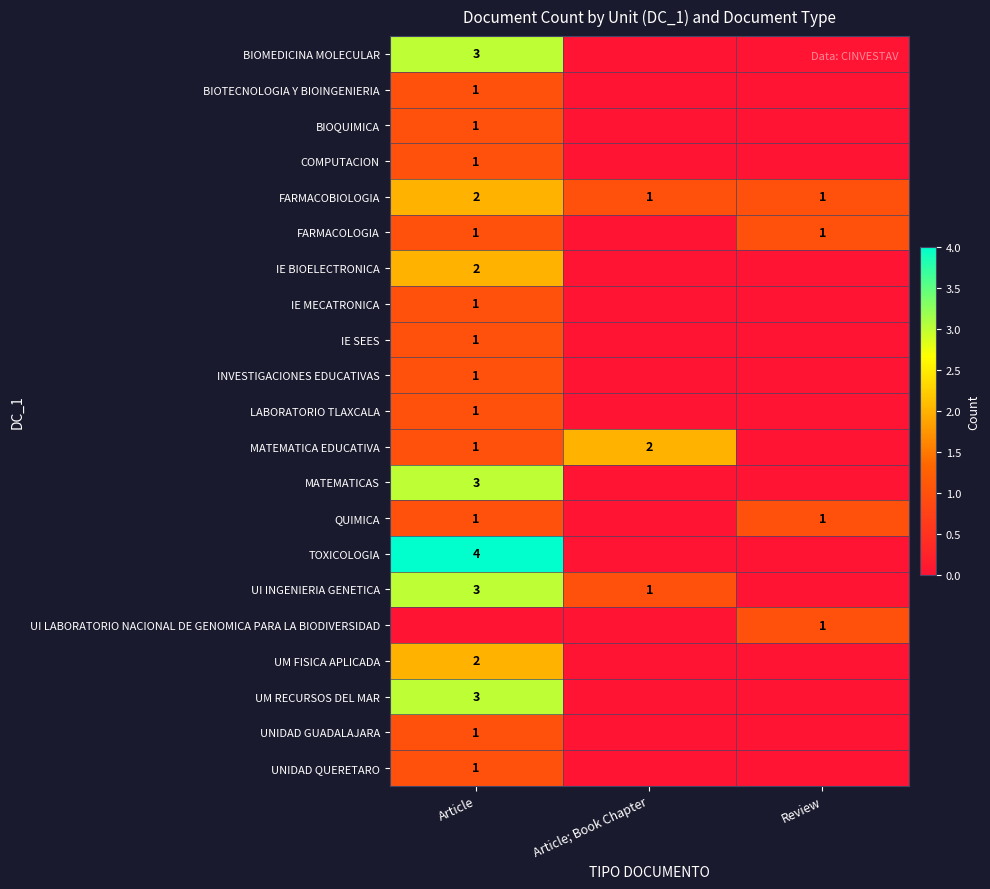

True or false: MATEMATICAS has a value of 3 at Article.

True